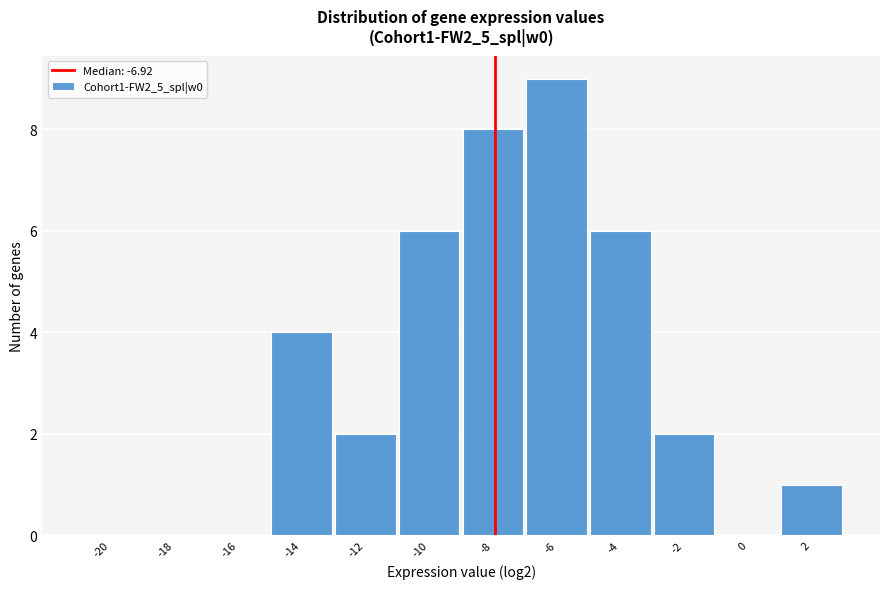

Reading left to right, extract all data points from this chart.

-20=0	-18=0	-16=0	-14=4	-12=2	-10=6	-8=8	-6=9	-4=6	-2=2	0=0	2=1